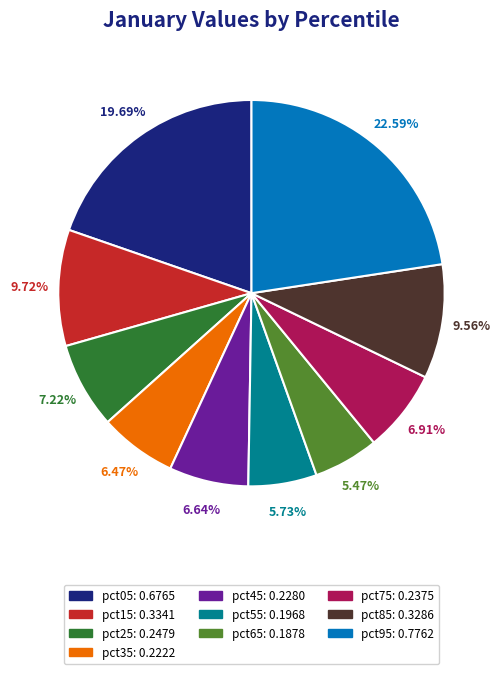

To the nearest percent, what portion does pct35 represent?

6%